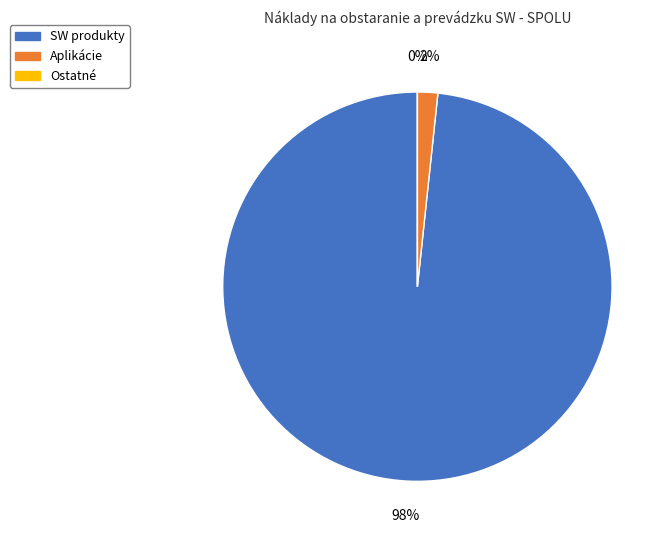

What is the smallest slice in the pie chart?

Ostatné